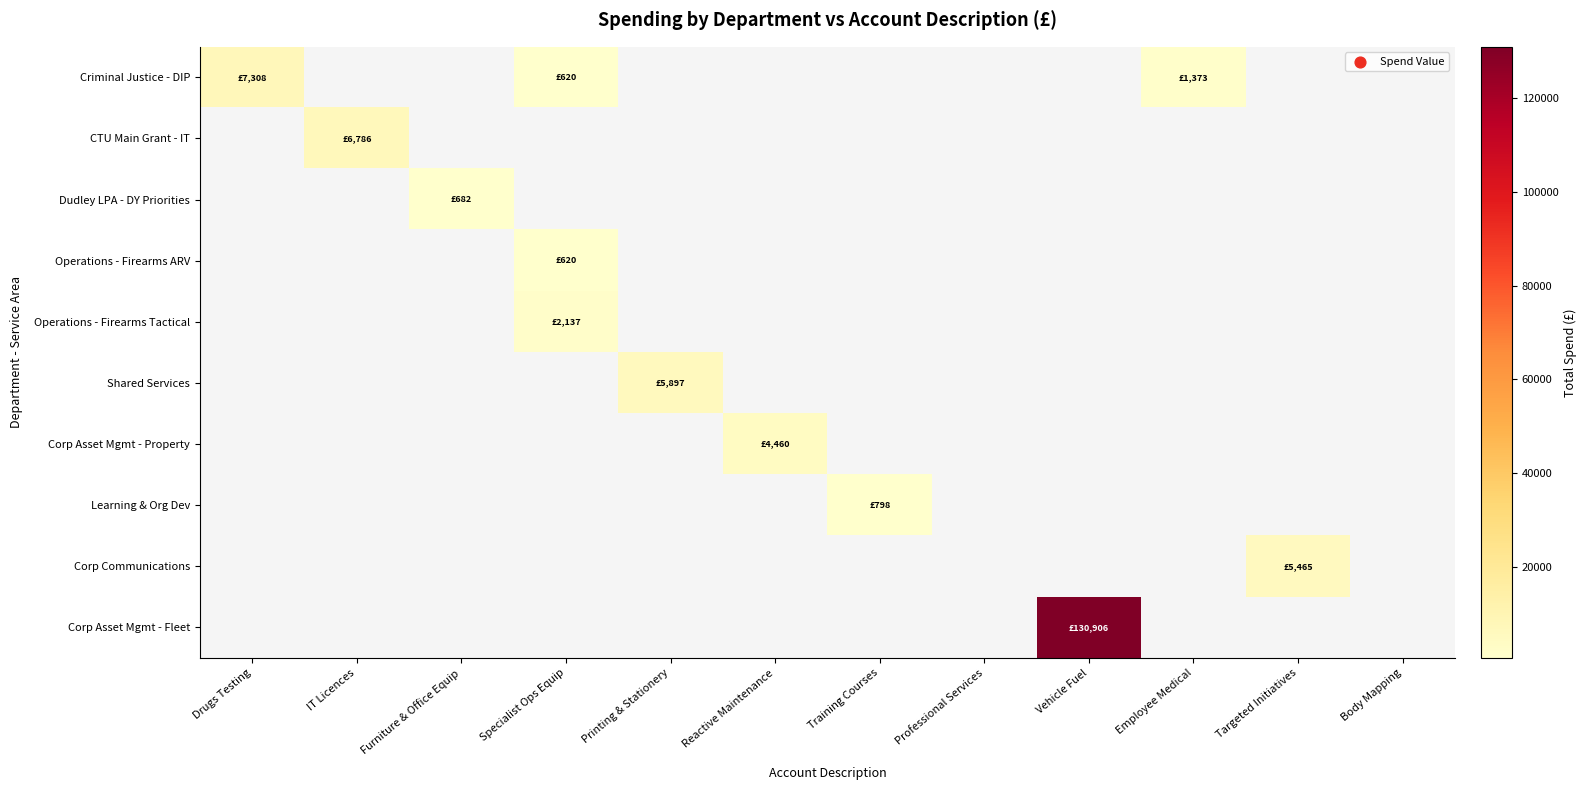

Is the value of Shared Services at Professional Services greater than the value of Corp Asset Mgmt - Fleet at Furniture & Office Equip?

No